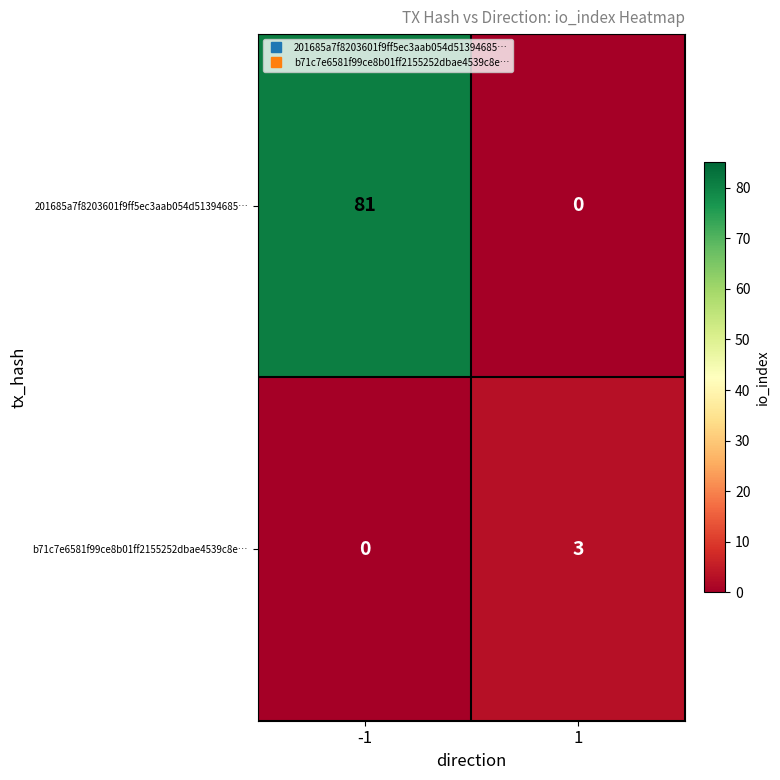

At 1, list the series in order from smallest to largest.

201685a7f8203601f9ff5ec3aab054d51394685…, b71c7e6581f99ce8b01ff2155252dbae4539c8e…